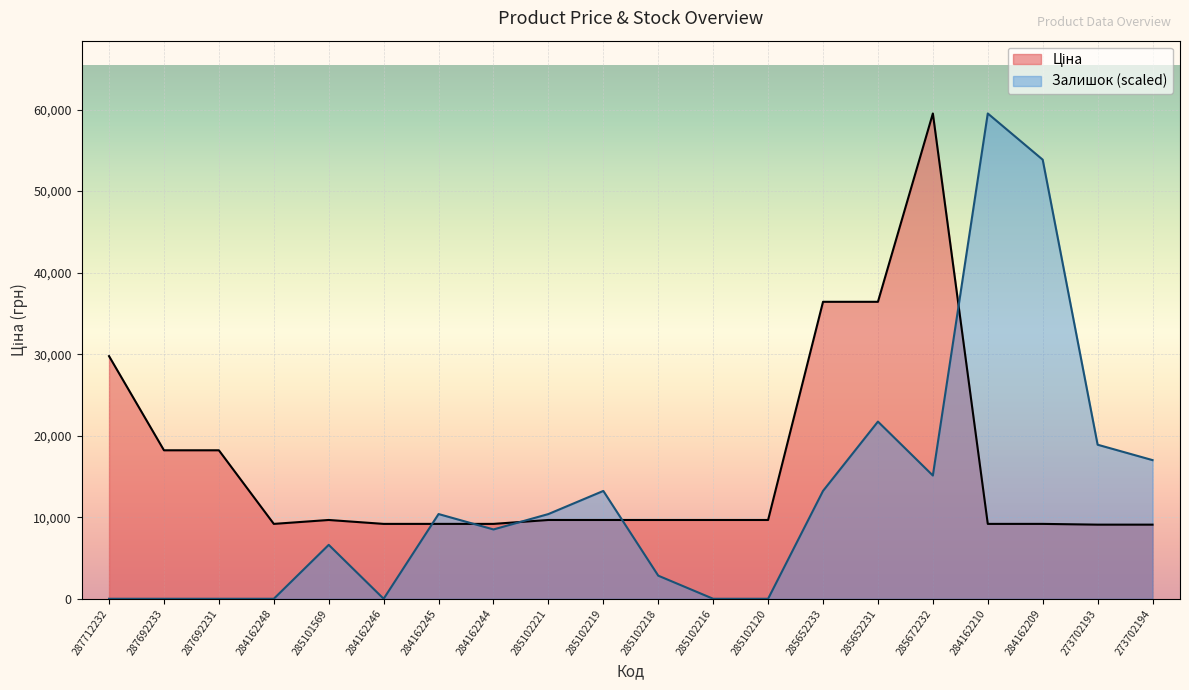

What is the difference between the maximum and minimum values in the Залишок series?

59523.0